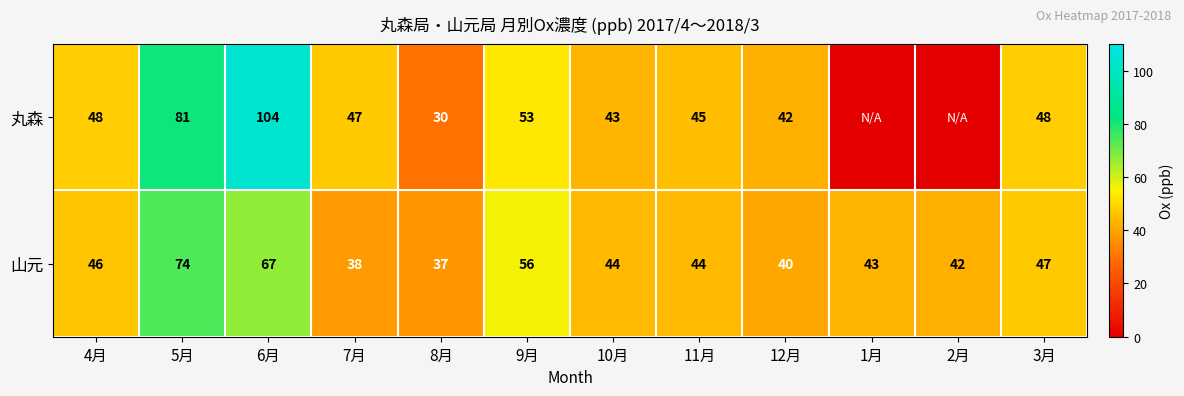

Which category has the lowest value in the 山元 series?

8月